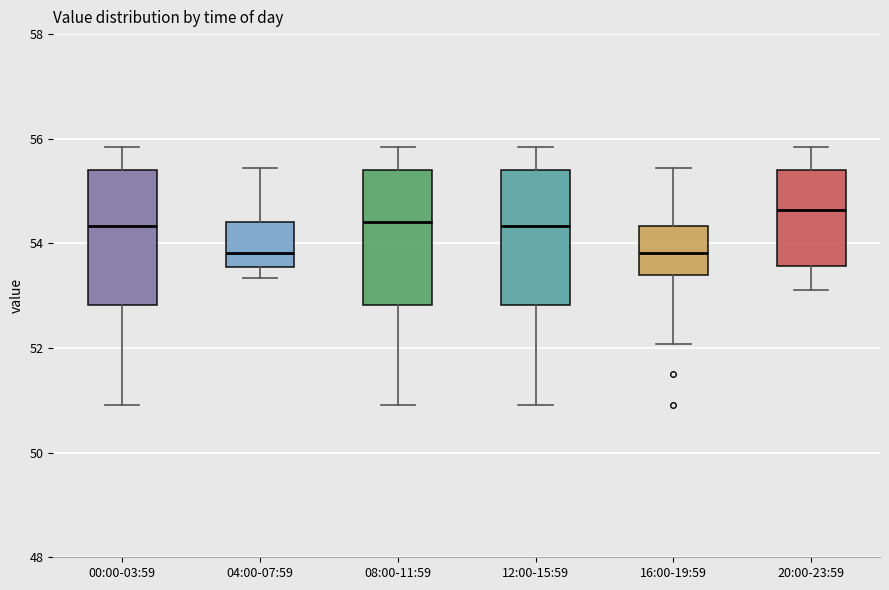

Where does the upper whisker of the box for 08:00-11:59 end on the y-axis? The values are not printed on the chart, so give them approximately, as read against the axis.

55.8